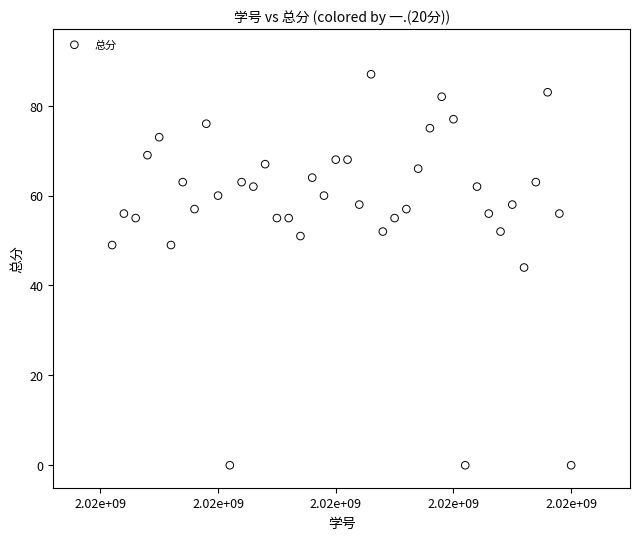

What is the range of Y values (max minus min)?

87